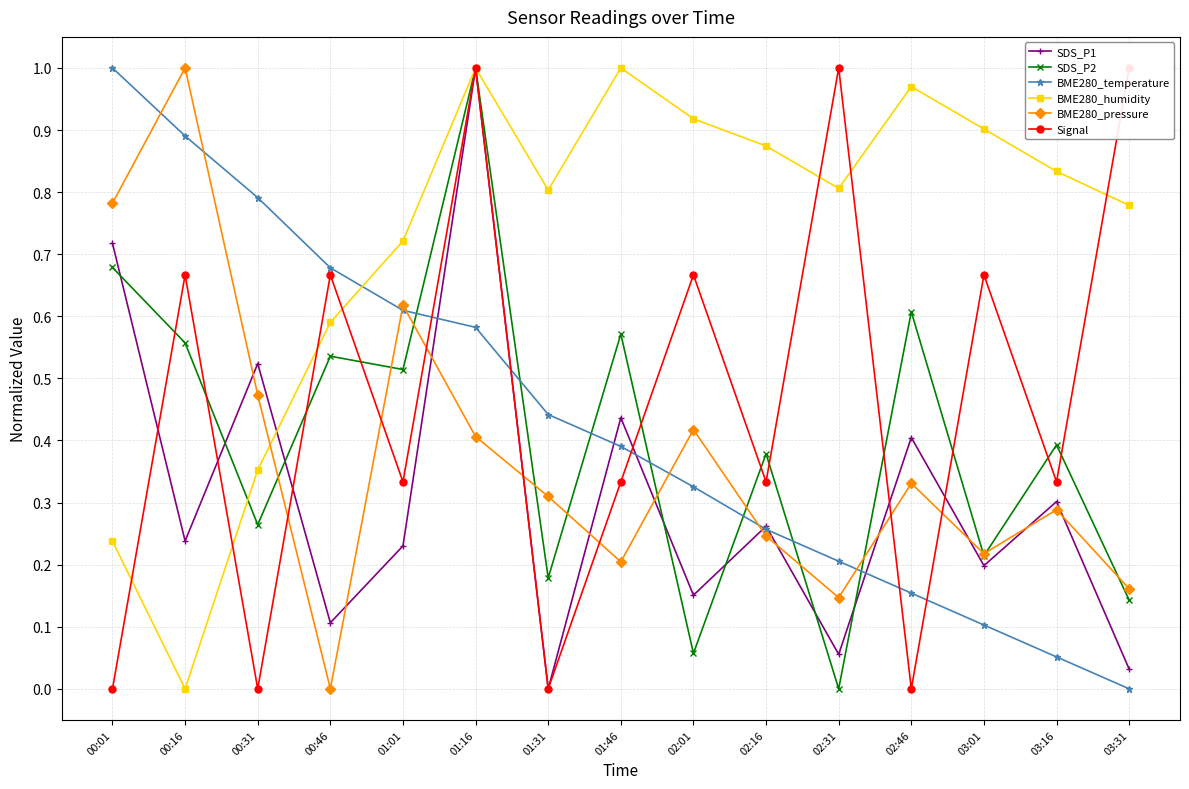

Where do BME280_pressure and BME280_temperature first cross each other?

00:01 and 00:16